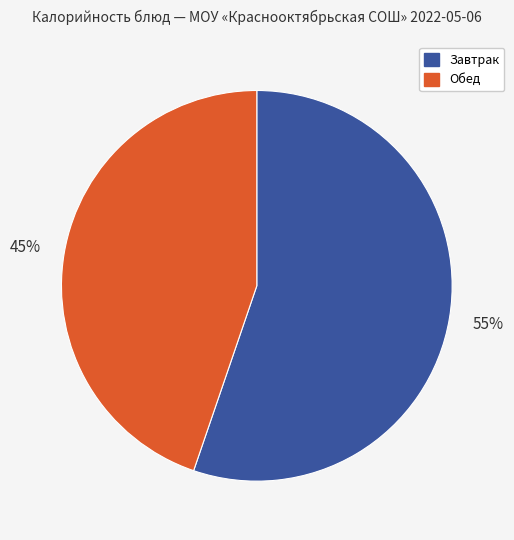

To the nearest percent, what is the average slice percentage?

50%